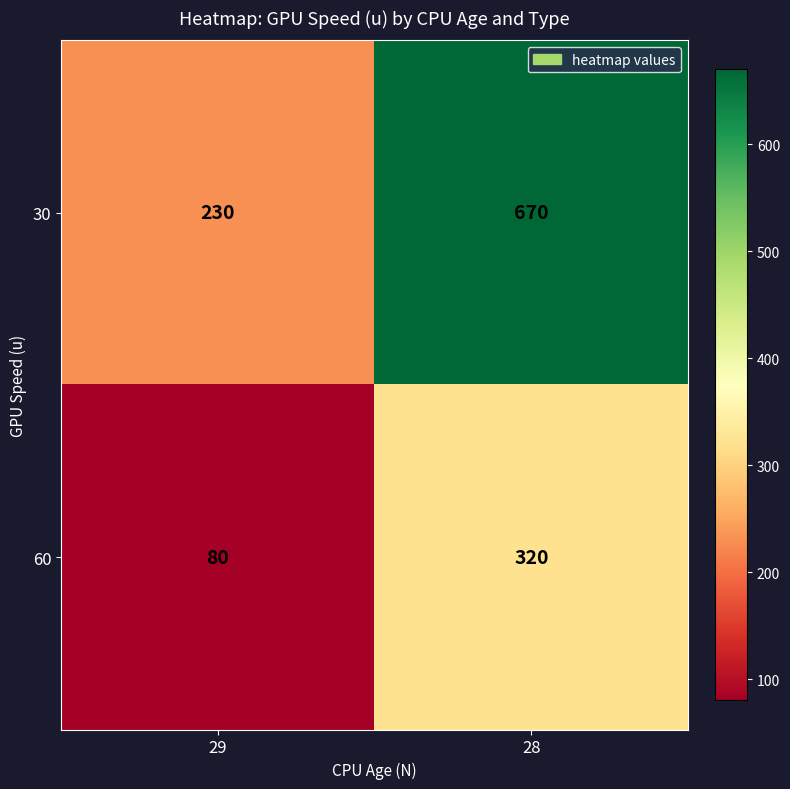

Reading left to right, what are all the values shown in this chart?

30: 29=230	28=670
60: 29=80	28=320